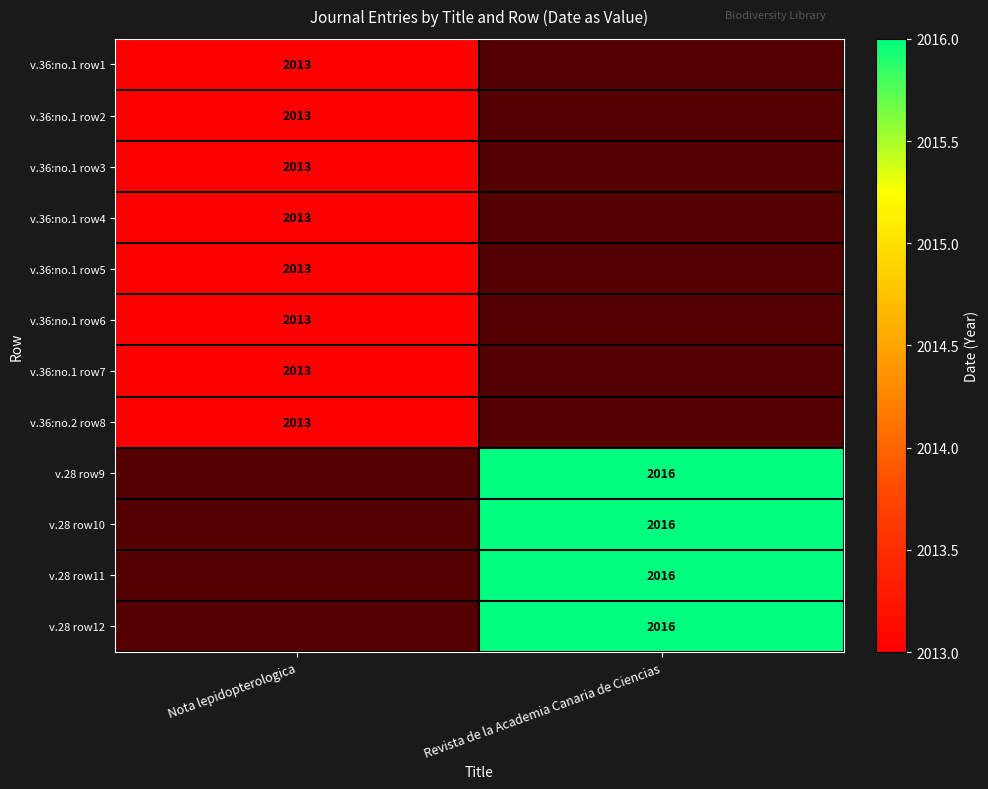

Is the value of v.36:no.1 row7 at Nota lepidopterologica greater than the value of v.28 row10 at Revista de la Academia Canaria de Ciencias?

No